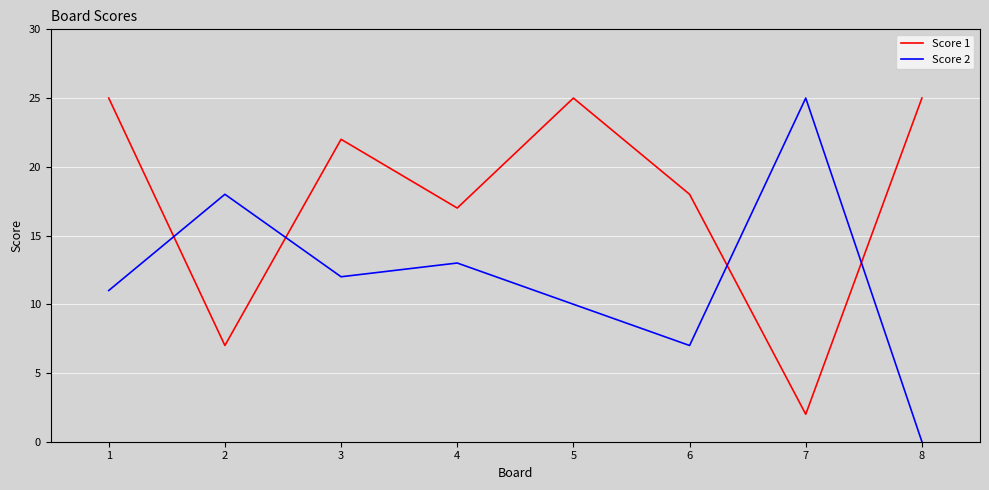

Where do Score 2 and Score 1 first cross each other?

1 and 2